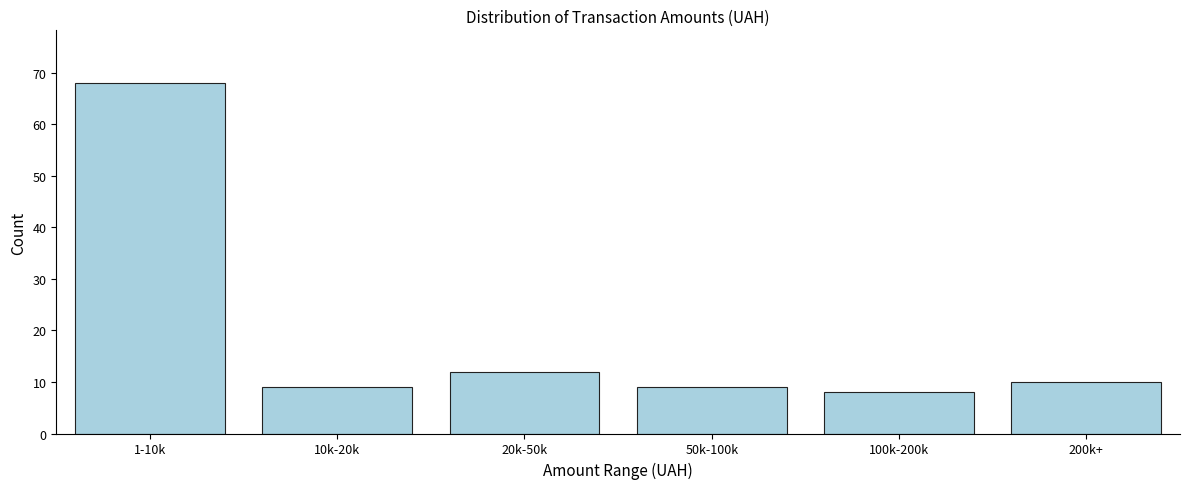

Reading left to right, what are all the values shown in this chart?

1-10k=68	10k-20k=9	20k-50k=12	50k-100k=9	100k-200k=8	200k+=10